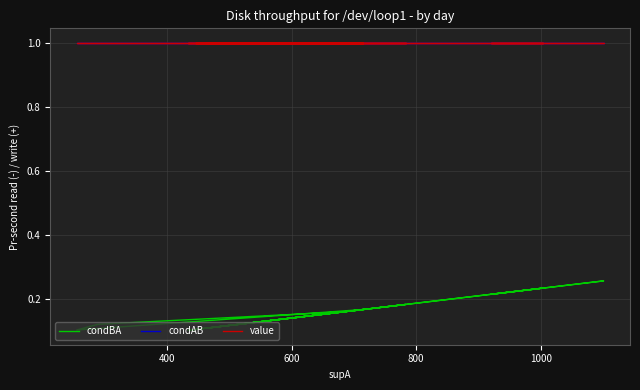

What is the maximum value for condBA?

0.3